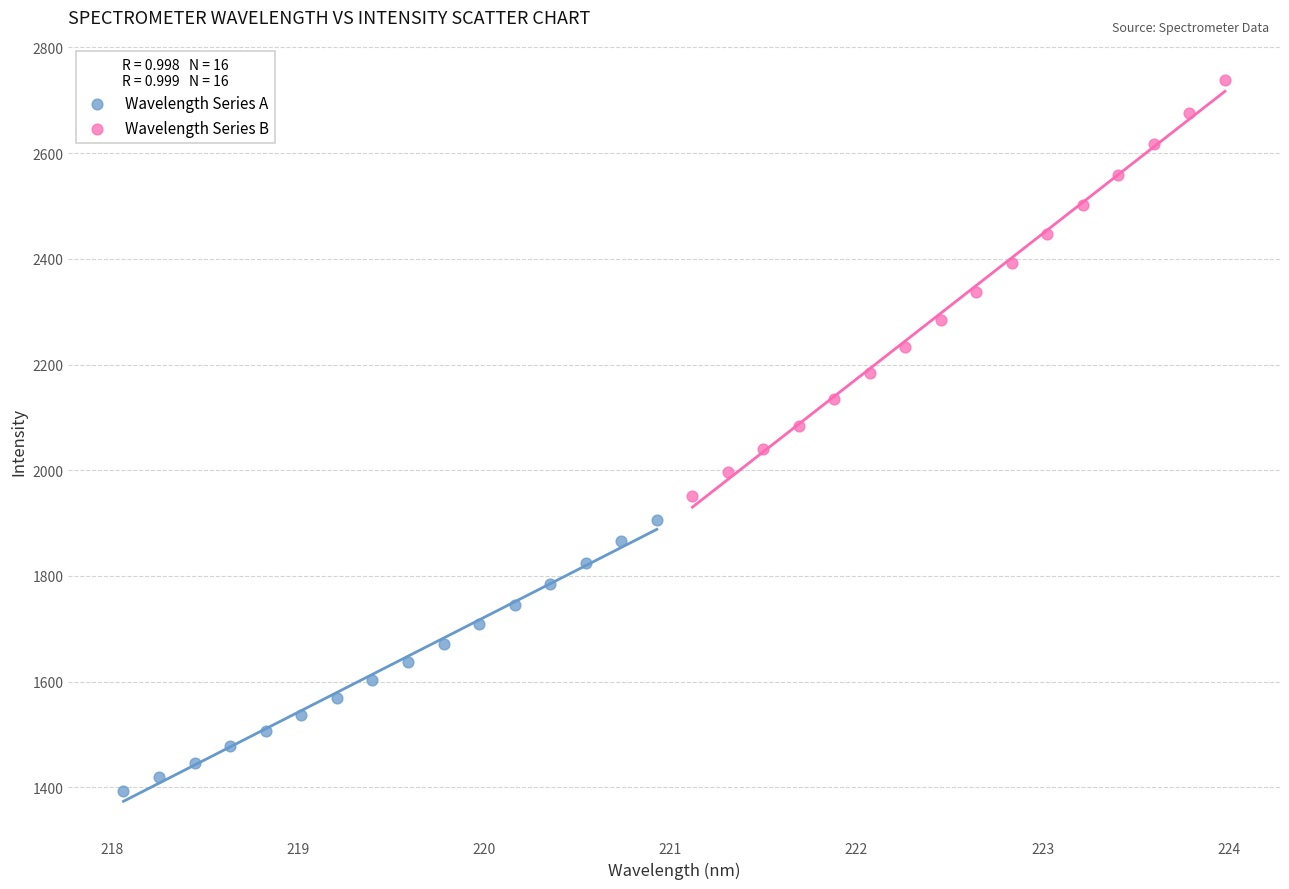

Which series has the largest Y range (max minus min)?

Wavelength Series B